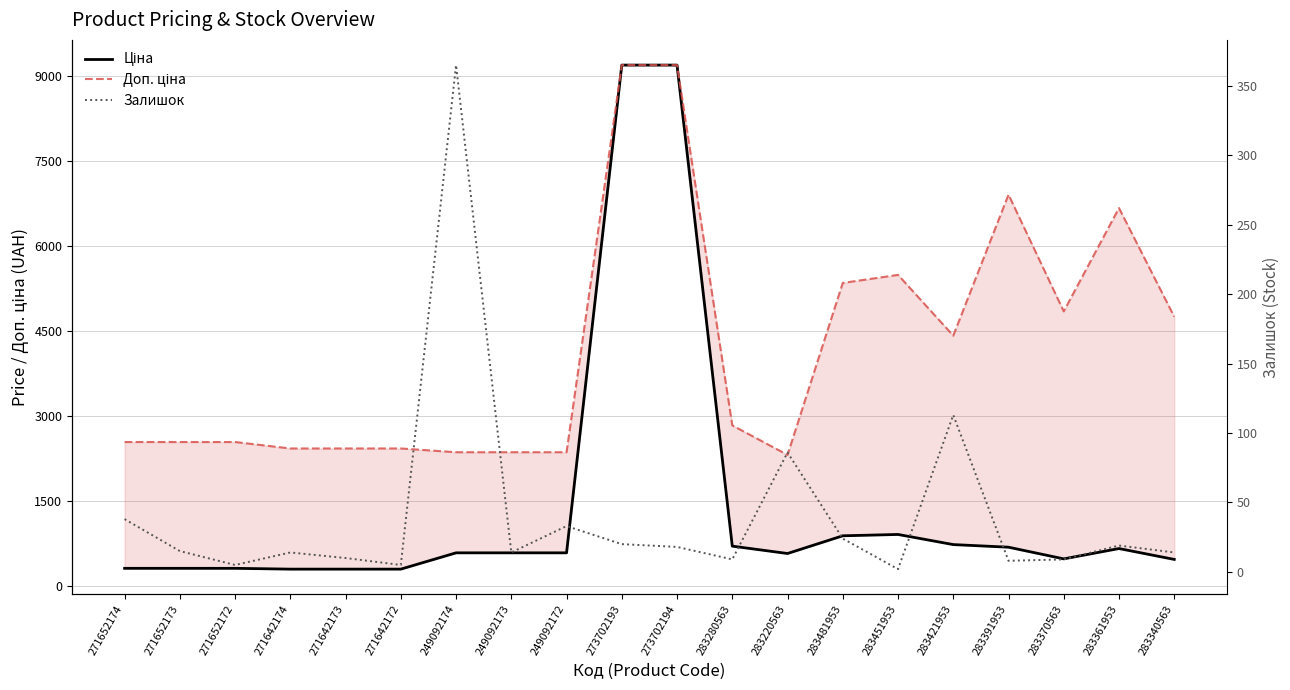

True or false: Ціна and Доп. ціна cross at least once.

False